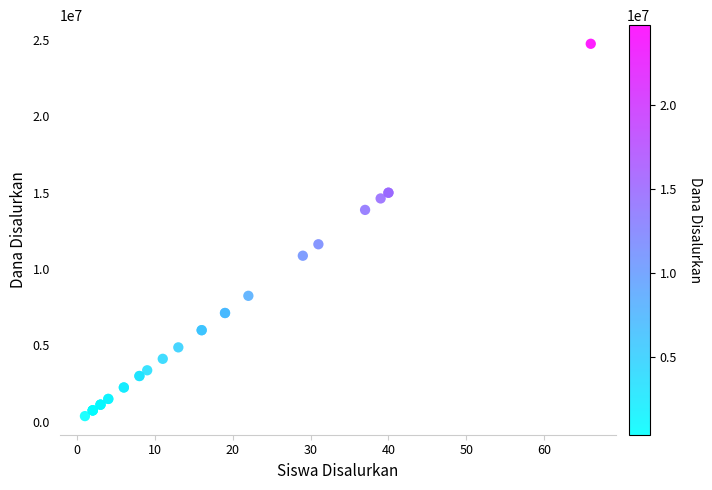

What Y value in the scatter plot is closest to 12562500?

11625000